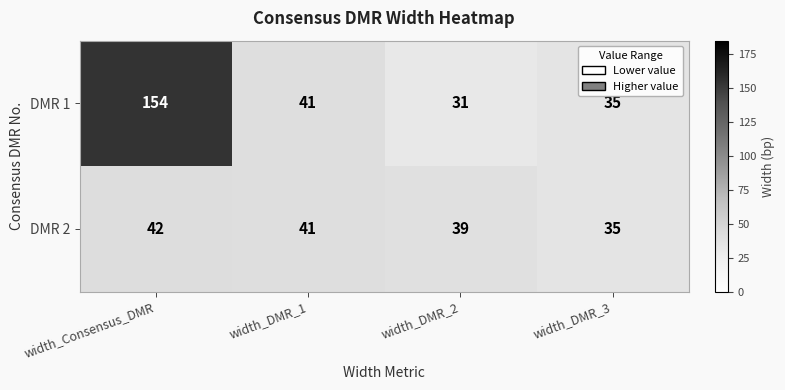

At width_DMR_2, list the series in order from smallest to largest.

DMR 1, DMR 2